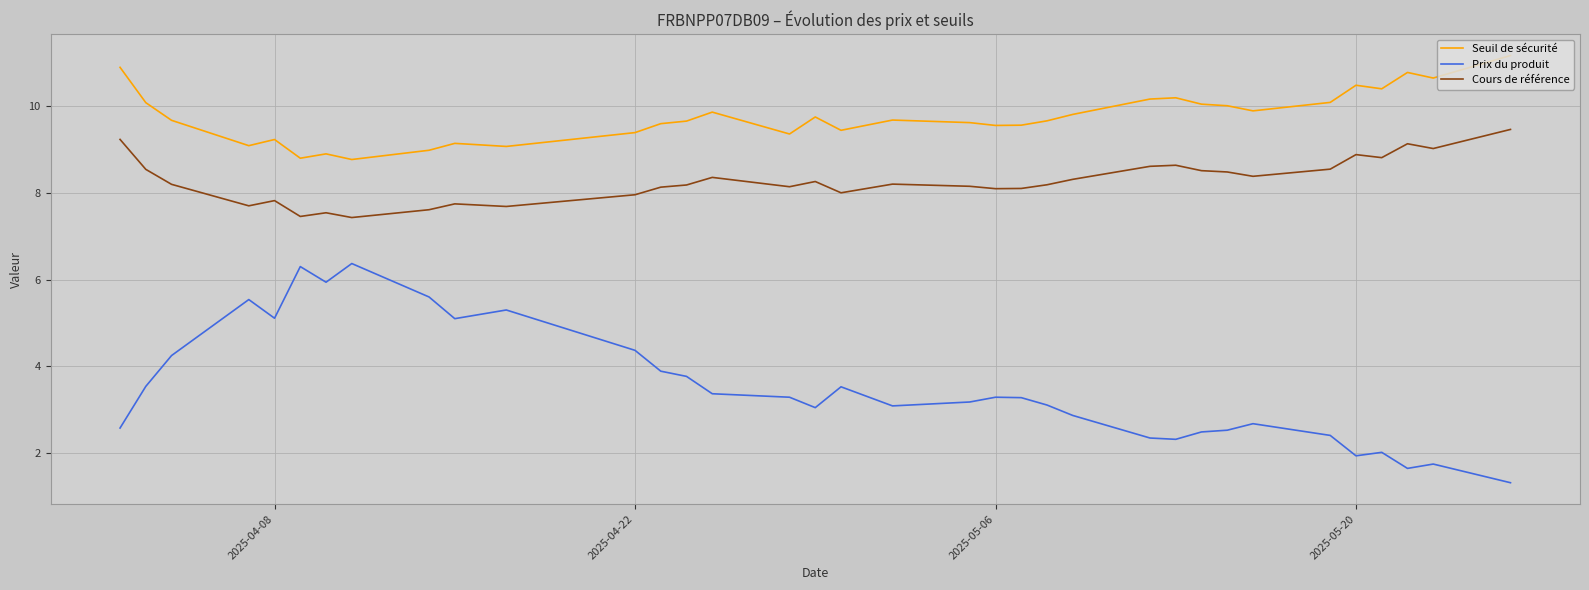

Which series has the largest total across all categories?

Seuil de sécurité